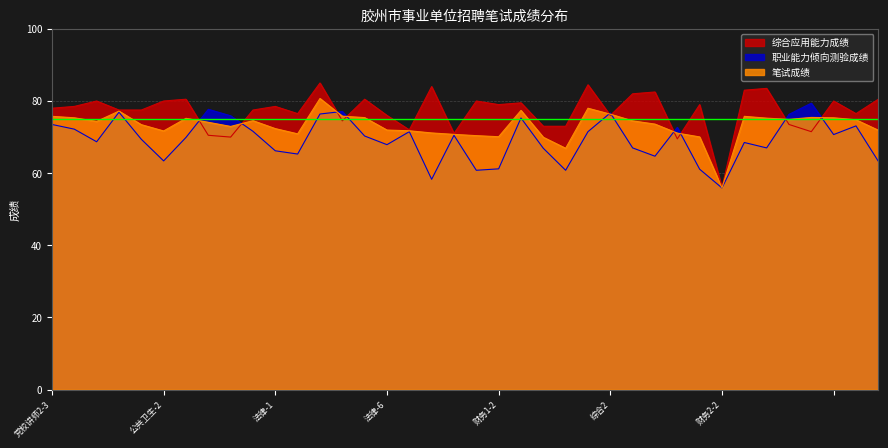

Where is the first local maximum for 综合应用能力成绩?

党校讲师1-3